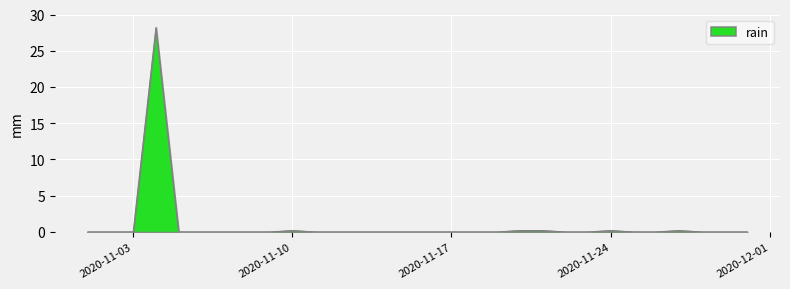

What is the difference between the maximum and minimum values?

28.2